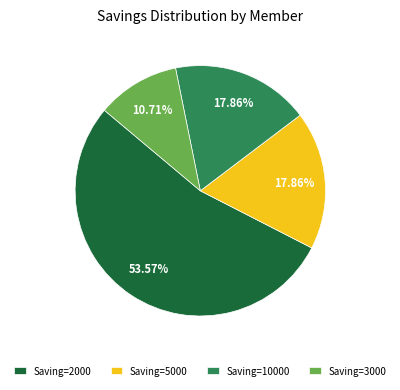

Is the sum of Saving=3000 and Saving=2000 greater than half?

Yes